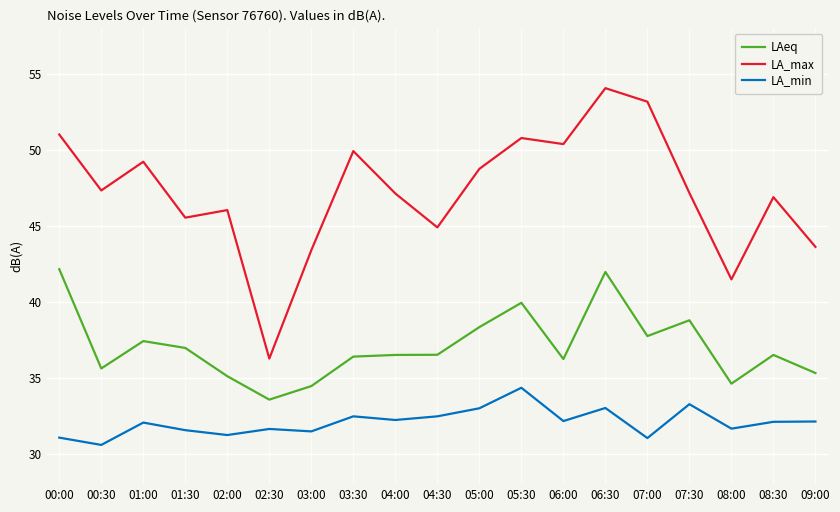

The value of LA_min at 06:30 is 33.0. True or false?

True